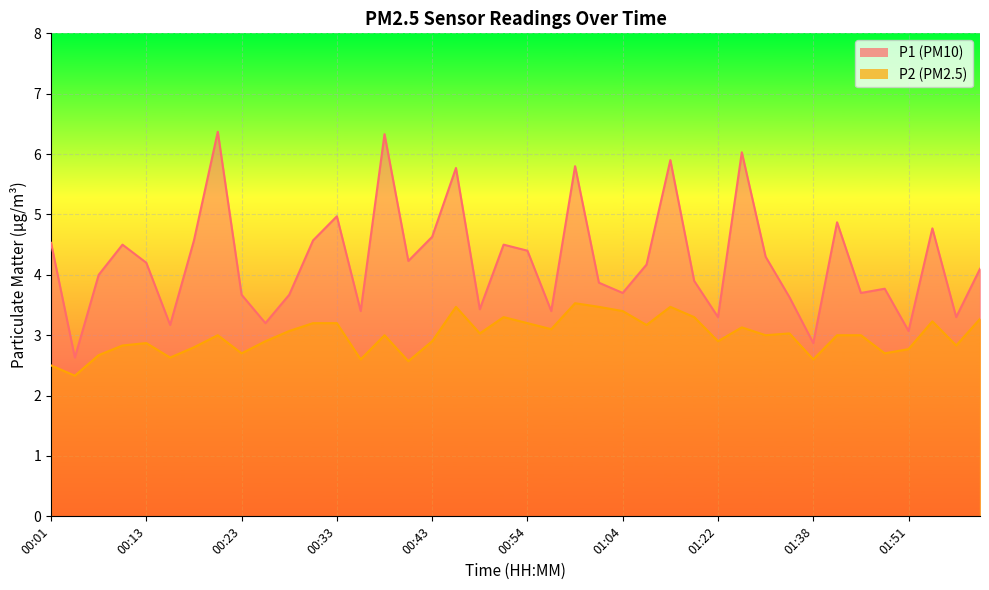

Which series has the largest range (max minus min)?

P1